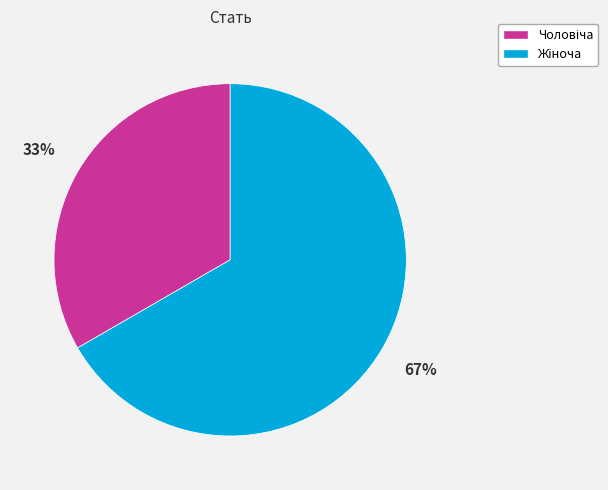

Does any single category account for the majority?

Yes